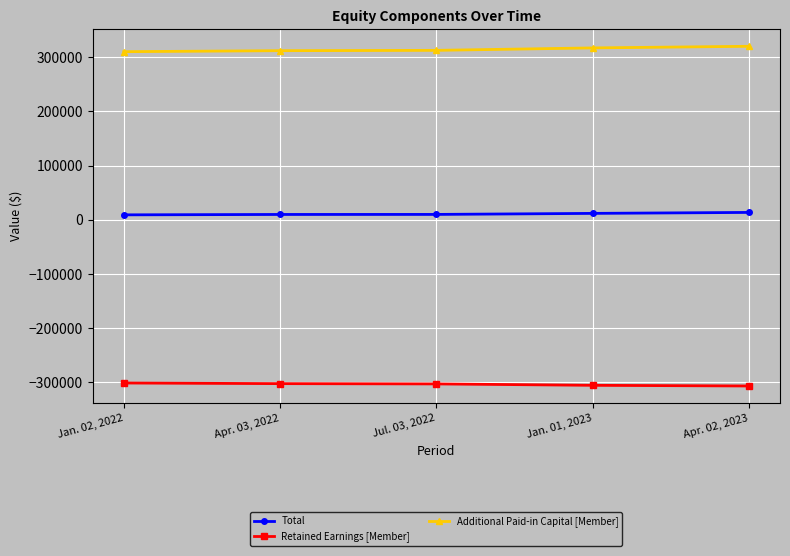

True or false: Total and Retained Earnings [Member] intersect in this chart.

False